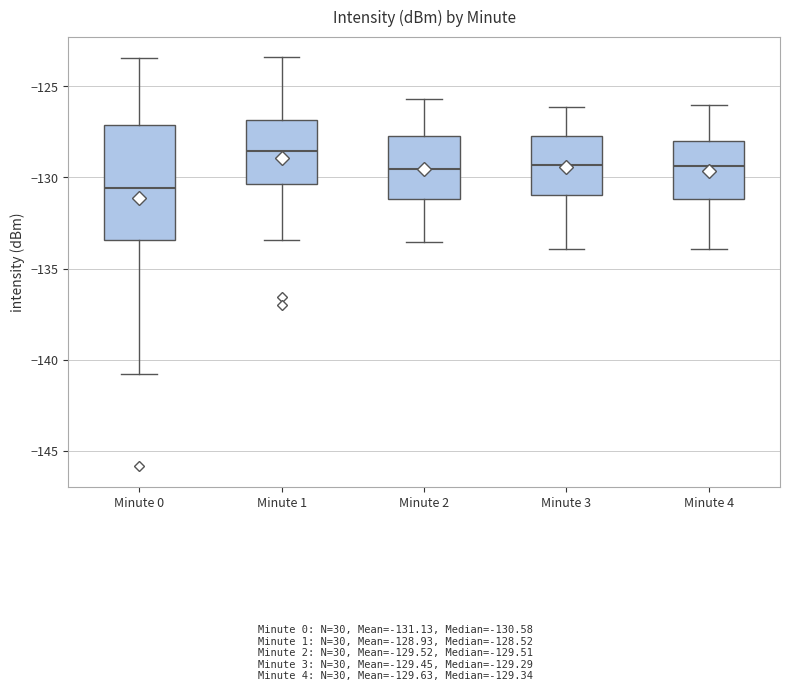

Comparing the boxes themselves (not the whiskers), which one is the tallest?

Minute 0